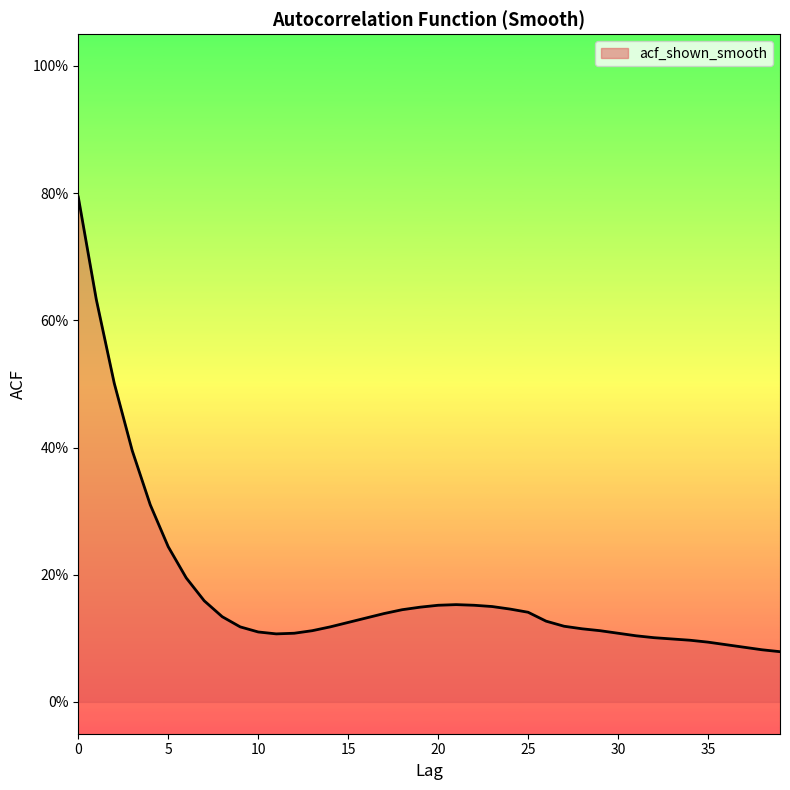

List the labels in order of value, largest first.

0, 1, 2, 3, 4, 5, 6, 7, 21, 20, 22, 23, 19, 24, 18, 25, 17, 8, 16, 26, 15, 27, 9, 14, 28, 13, 29, 10, 12, 30, 11, 31, 32, 33, 34, 35, 36, 37, 38, 39